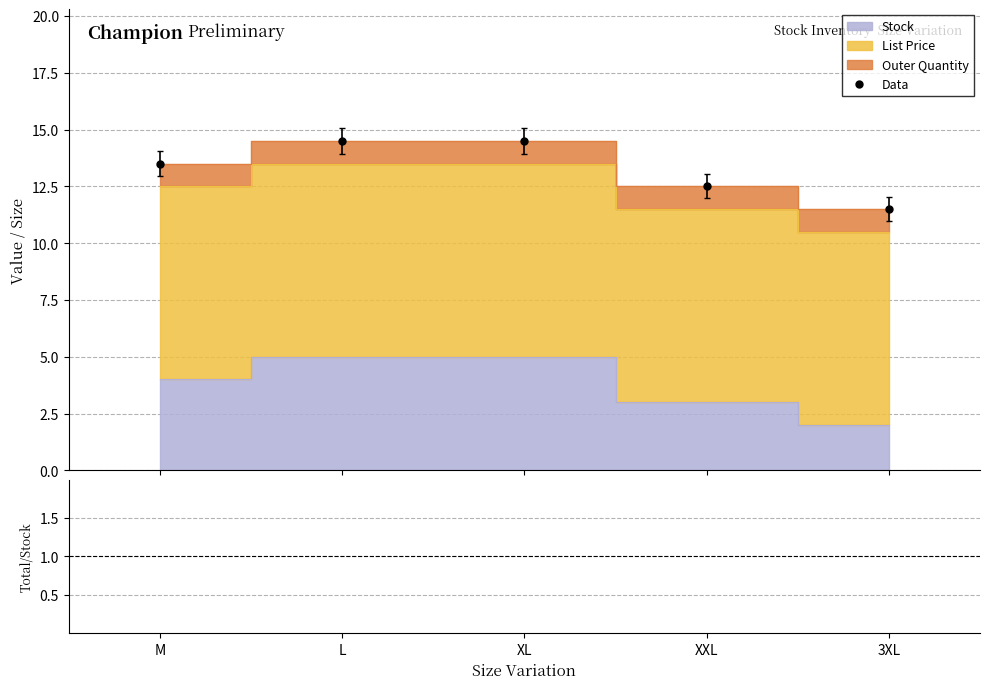

At which label is the value closest to 13?

M